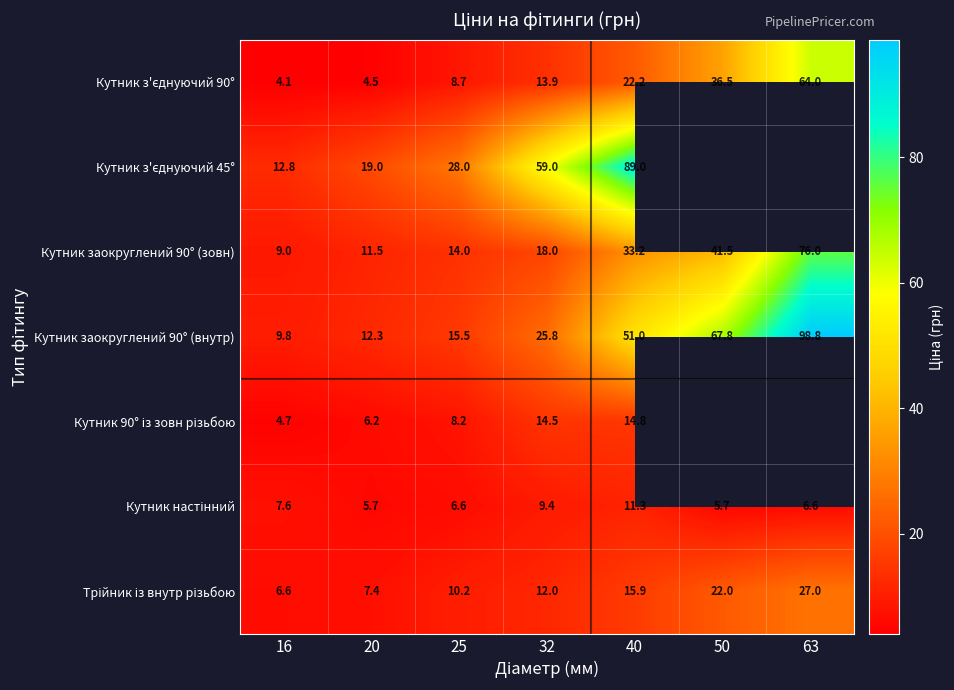

Is the value of Кутник заокруглений 90° (внутр) at 32 greater than the value of Кутник заокруглений 90° (зовн) at 40?

No